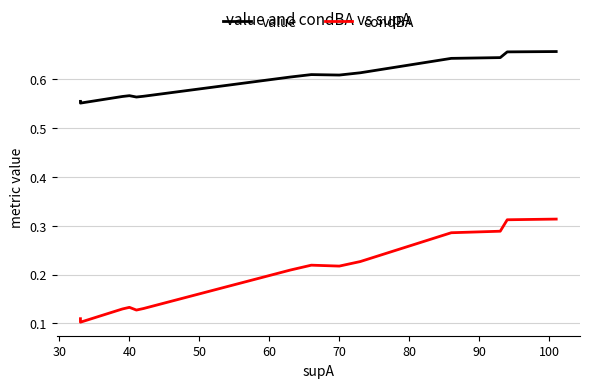

True or false: condBA and value cross at least once.

False